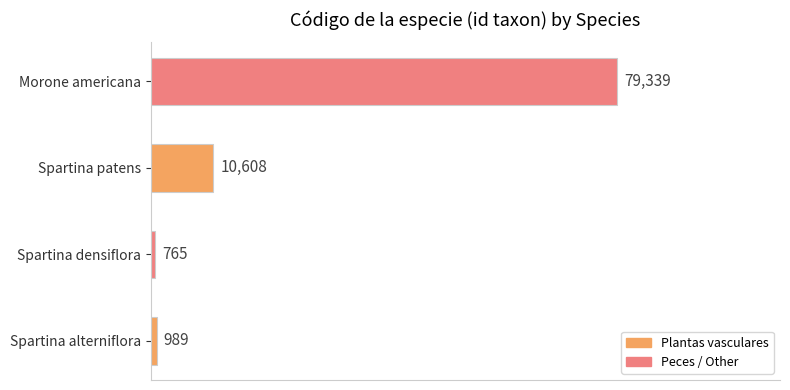

Reading bottom to top, extract all data points from this chart.

989	765	10608	79339